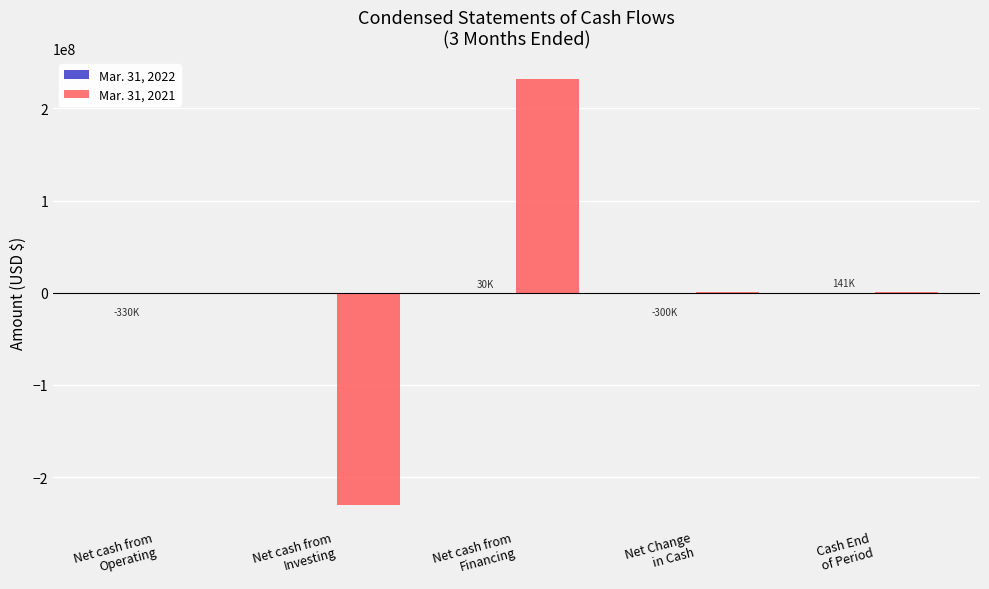

Which series has the largest total across all categories?

Mar. 31, 2021